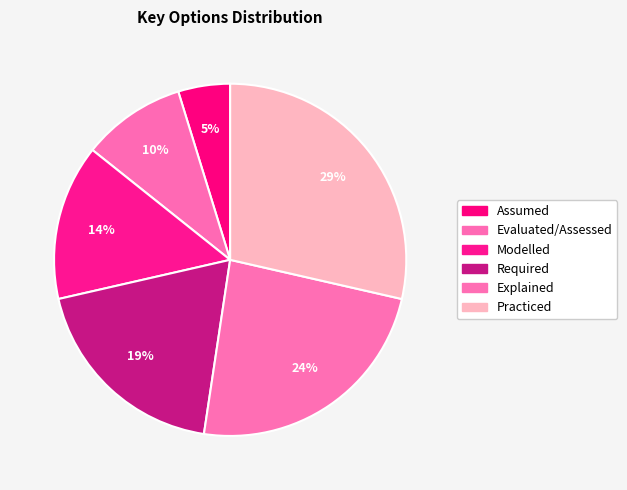

To the nearest percent, what is the difference between the Explained and Required slice percentages?

5%